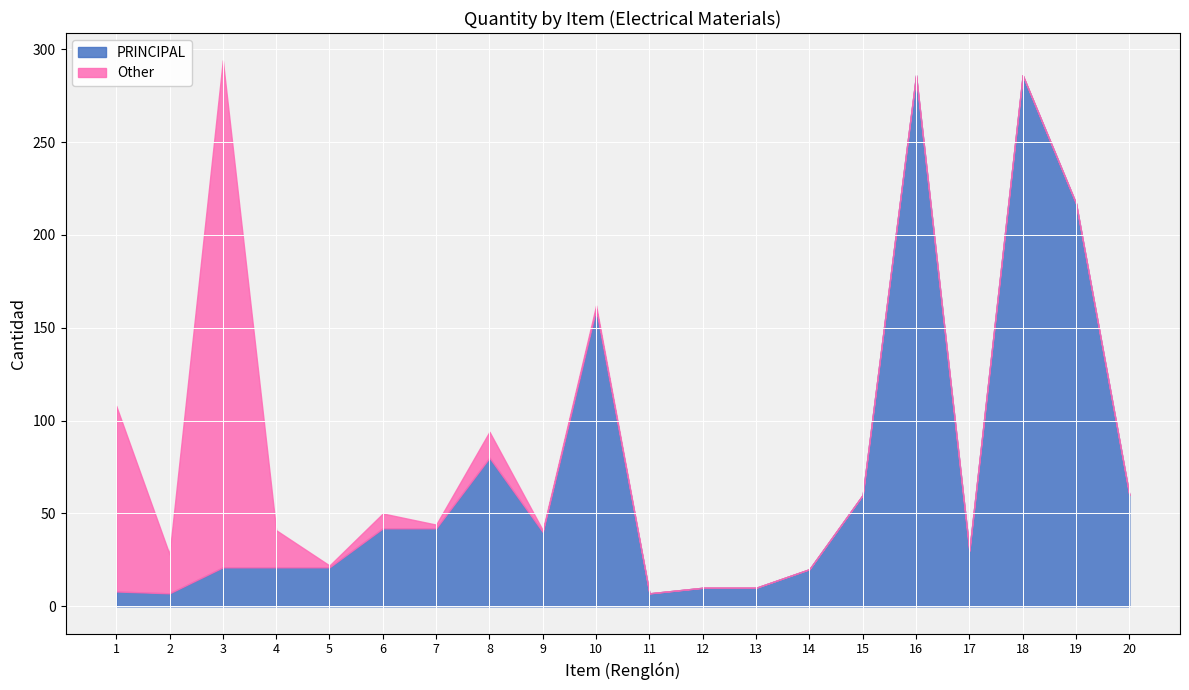

What are all the series names shown in the legend?

PRINCIPAL, Other